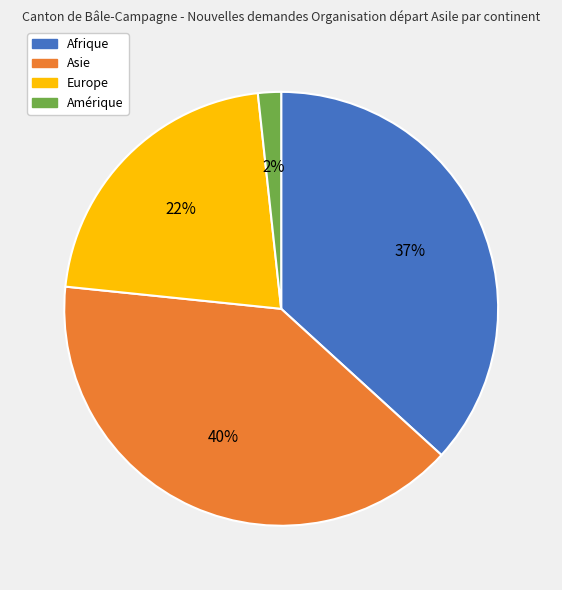

Which category has the smallest portion of the pie?

Amérique